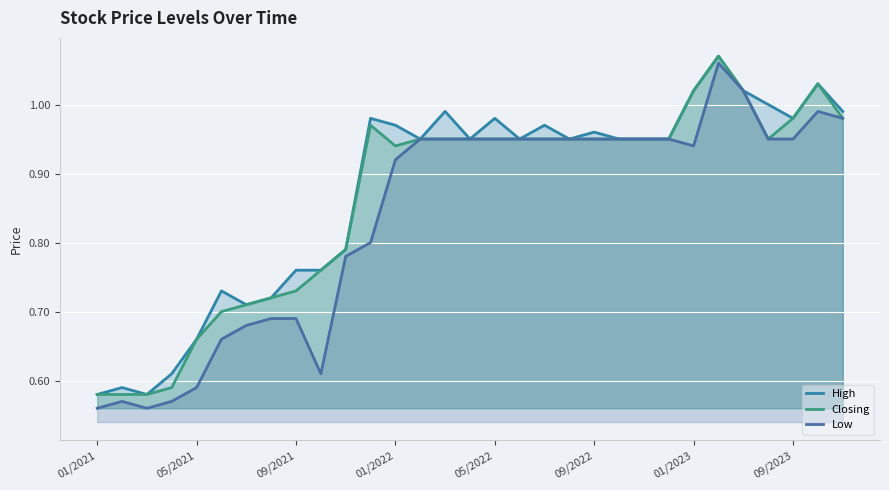

In Closing, how many points are higher than both neighbors (excluding endpoints)?

3